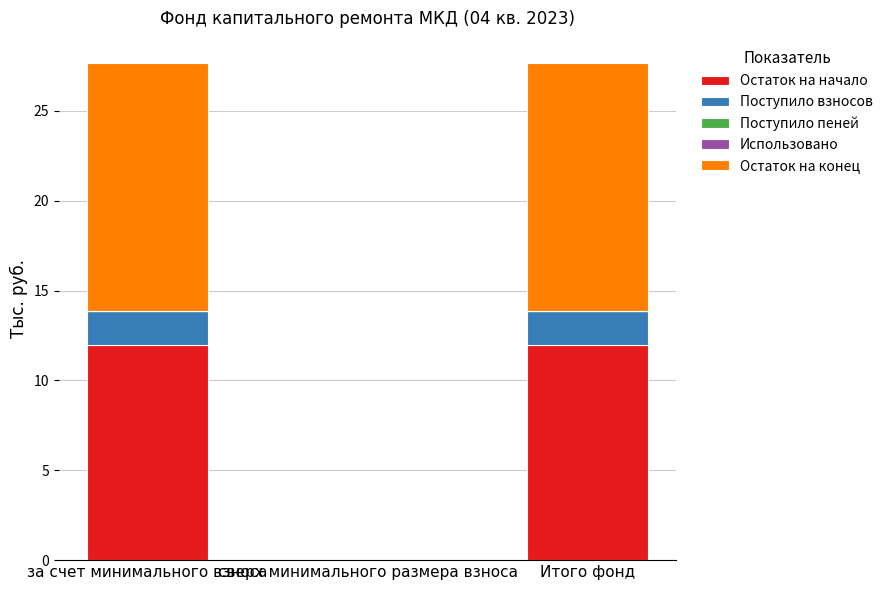

True or false: Остаток на начало has a value of 6.5 at сверх минимального размера взноса.

False